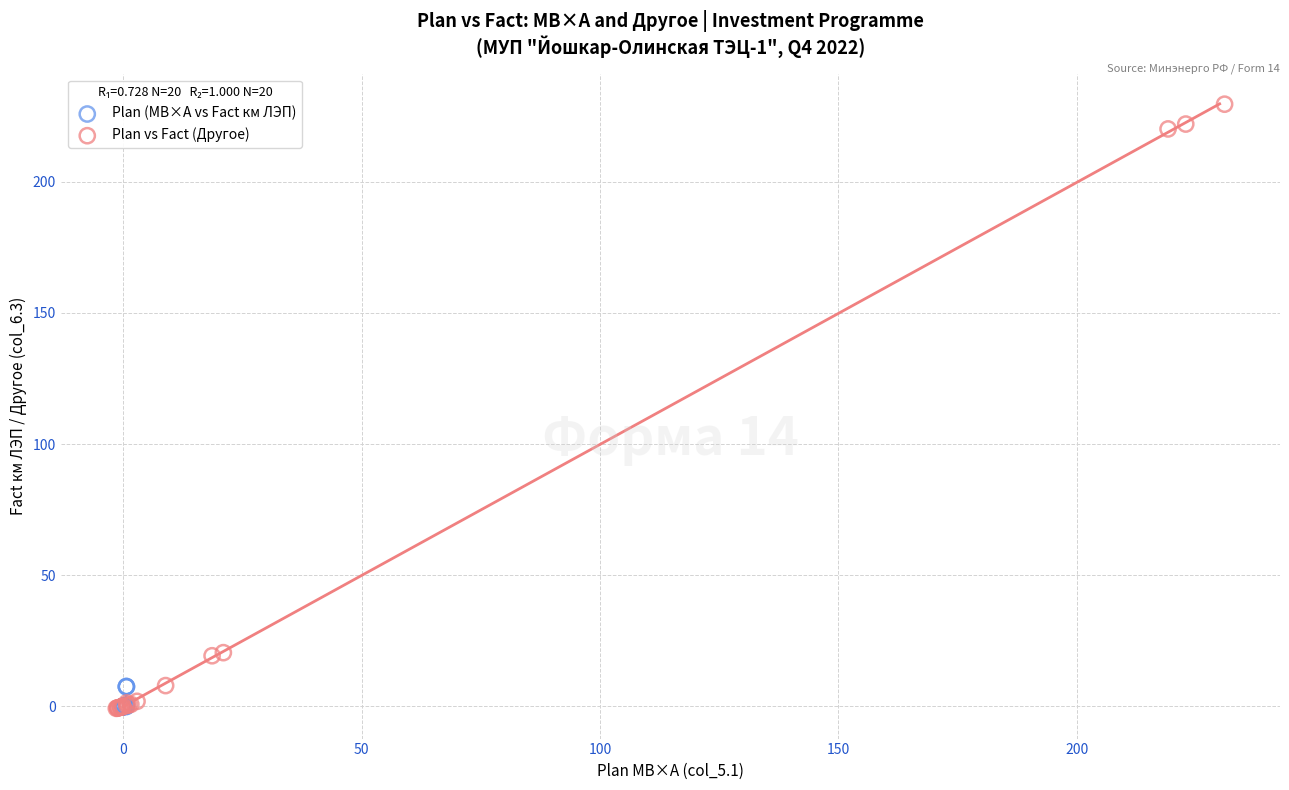

Which series reaches the maximum Y coordinate?

Plan vs Fact (Другое)